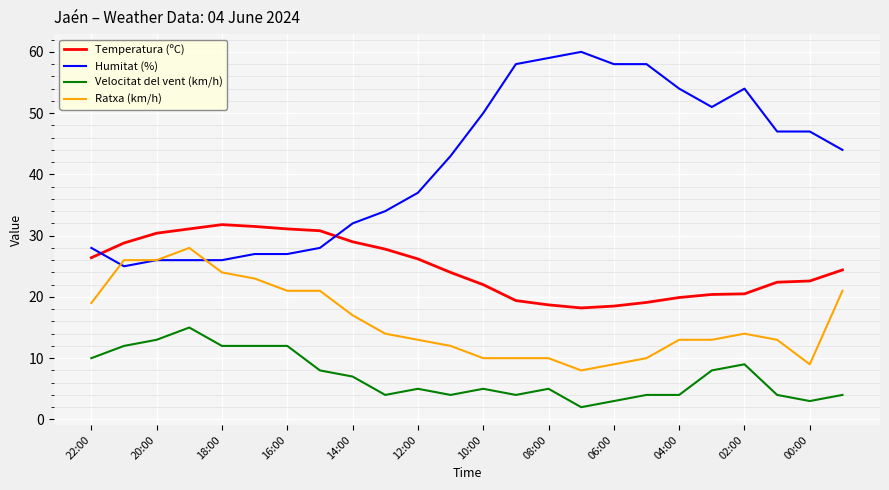

What is the highest value of the Ratxa (km/h) series?

28.0